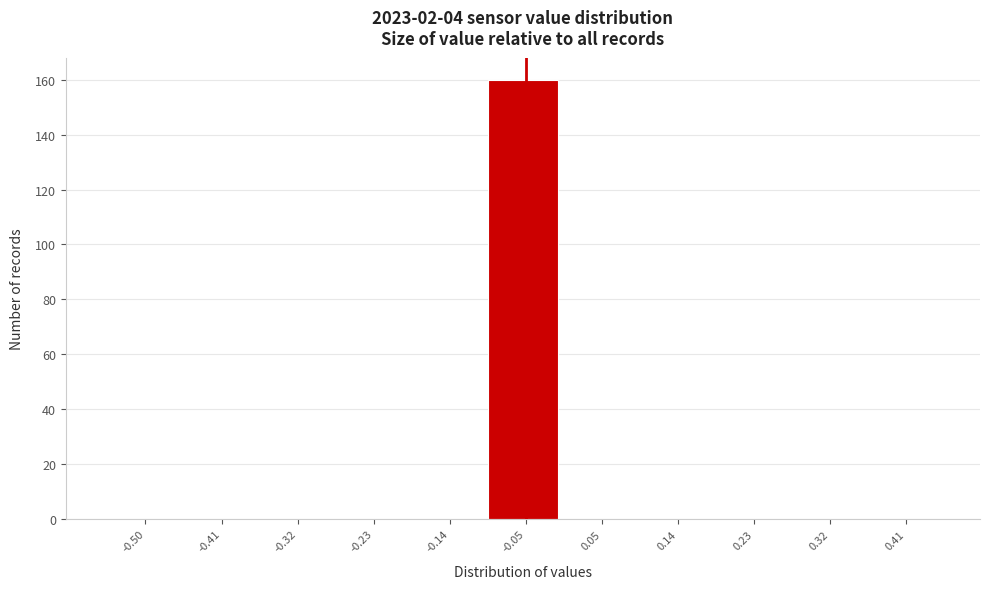

Reading left to right, what are all the values shown in this chart?

-0.50=0	-0.41=0	-0.32=0	-0.23=0	-0.14=0	-0.05=160	0.05=0	0.14=0	0.23=0	0.32=0	0.41=0